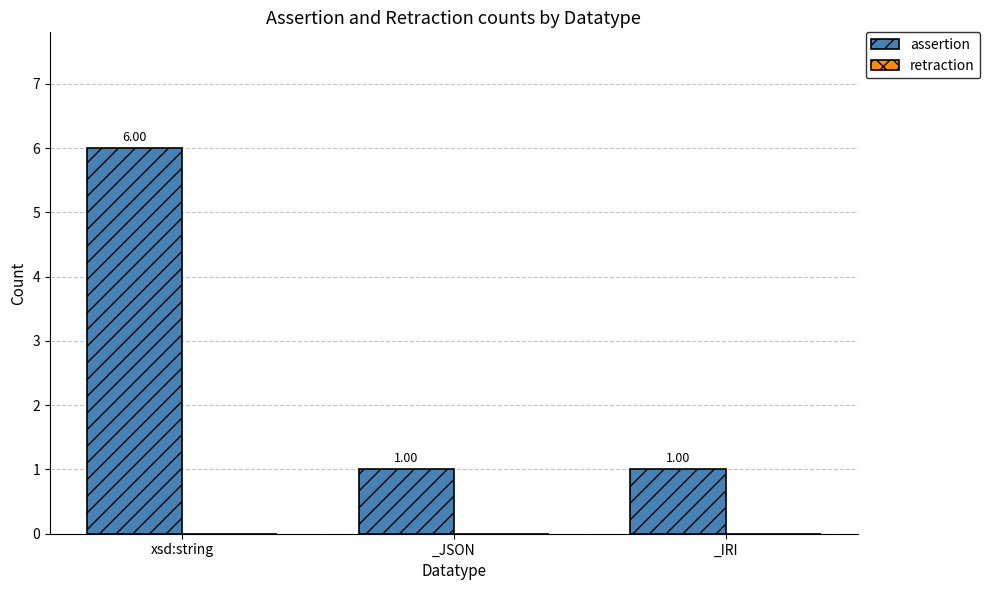

What is the ratio of the value at xsd:string to the value at _IRI?

6.0